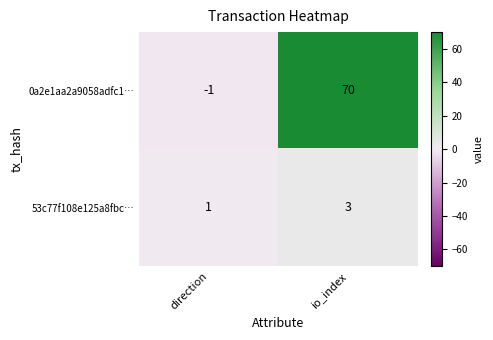

The value of 53c77f108e125a8fbc… at direction is 1. True or false?

True